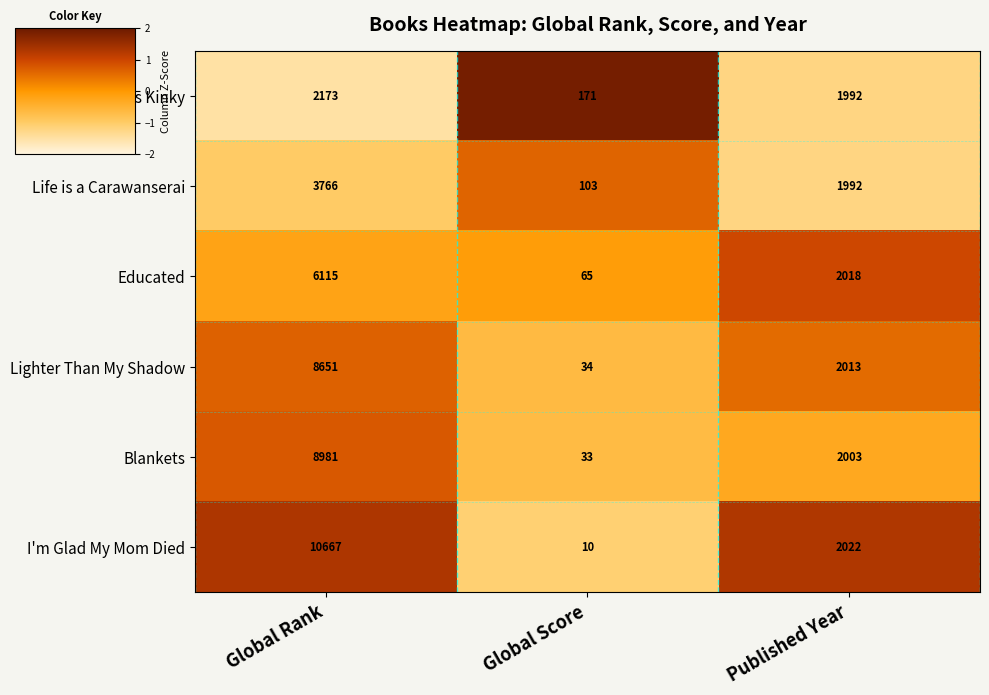

What is the difference between the highest and lowest values at Global Score?

161